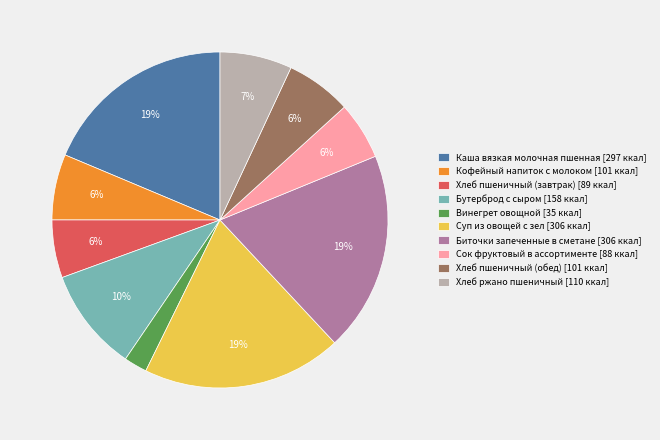

To the nearest percent, what is the average slice percentage?

10%